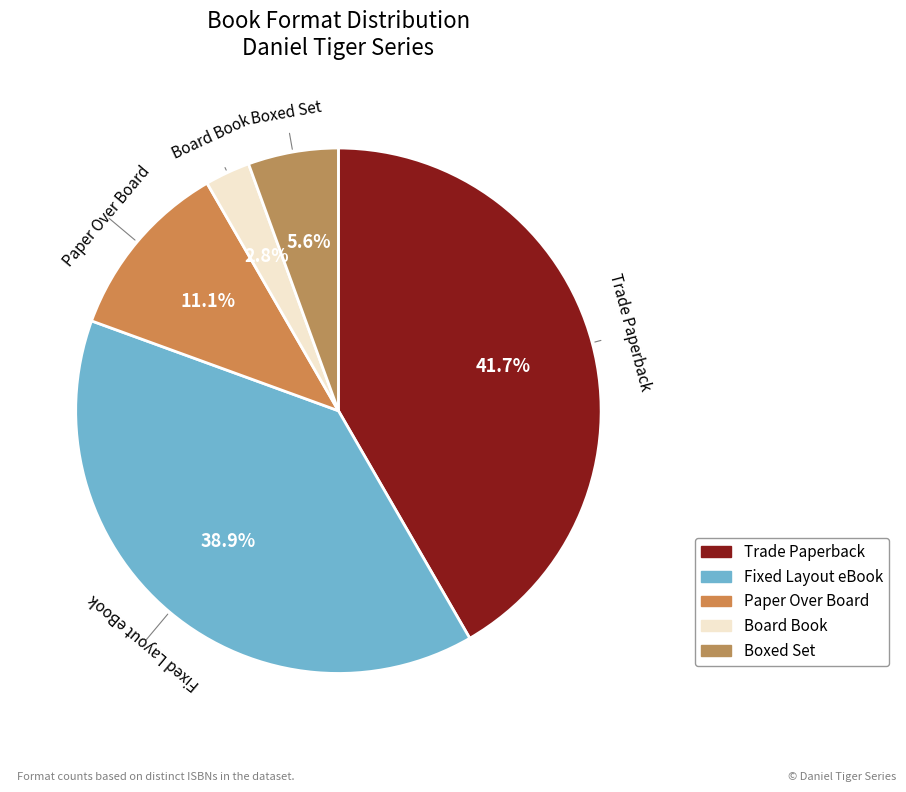

Does any single category account for the majority?

No